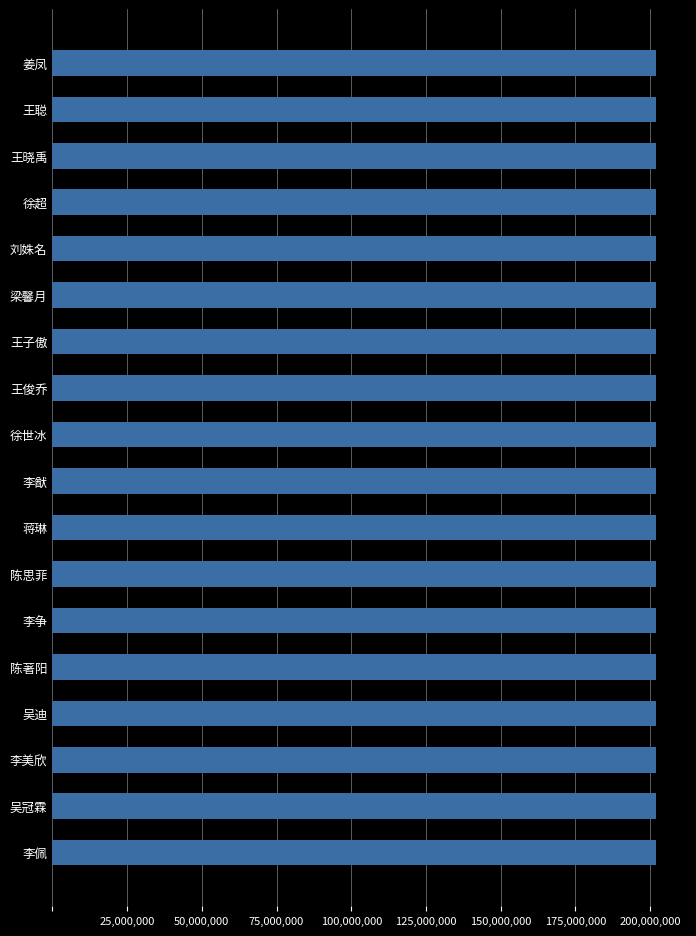

Are the bars grouped side by side (vs. stacked)?

No